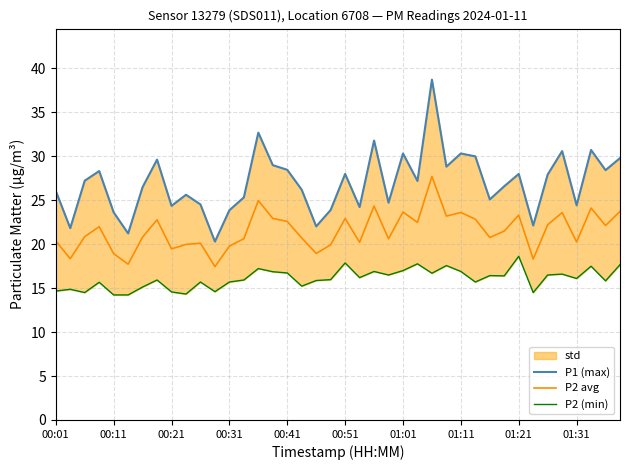

What is the value of the P2 (min) point at the 24th from the left?

16.5